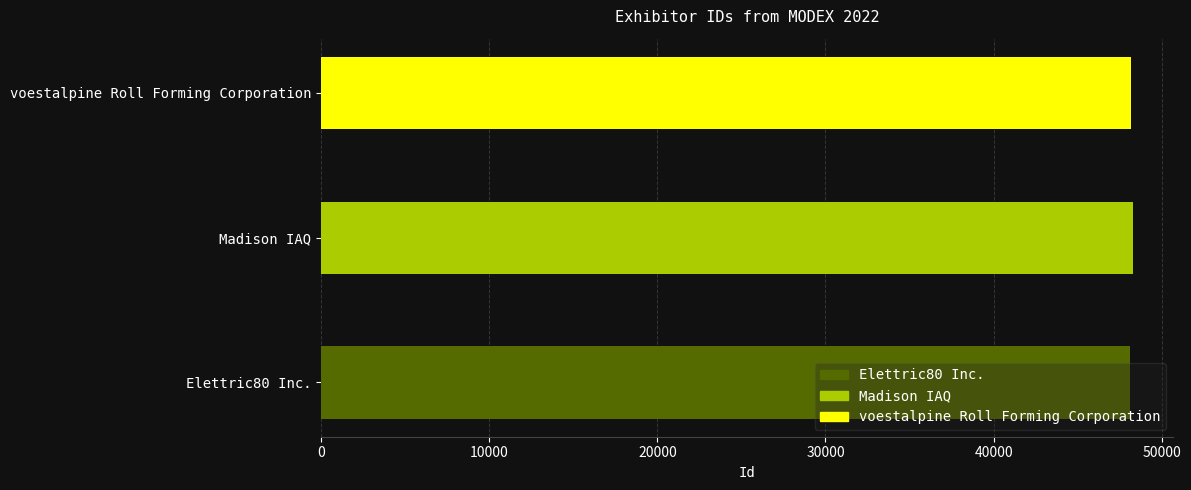

Does the chart contain stacked bars?

No